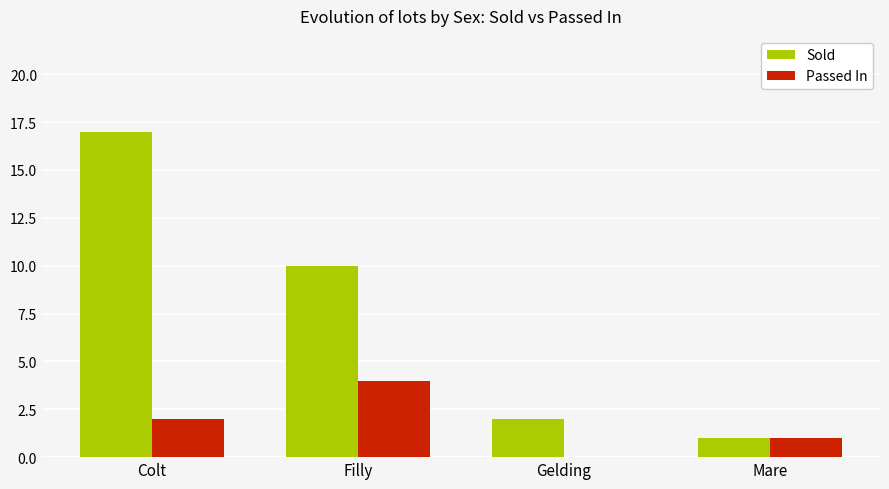

Reading left to right, list all the values displayed in this chart.

Sold: 17	10	2	1
Passed In: 2	4	0	1